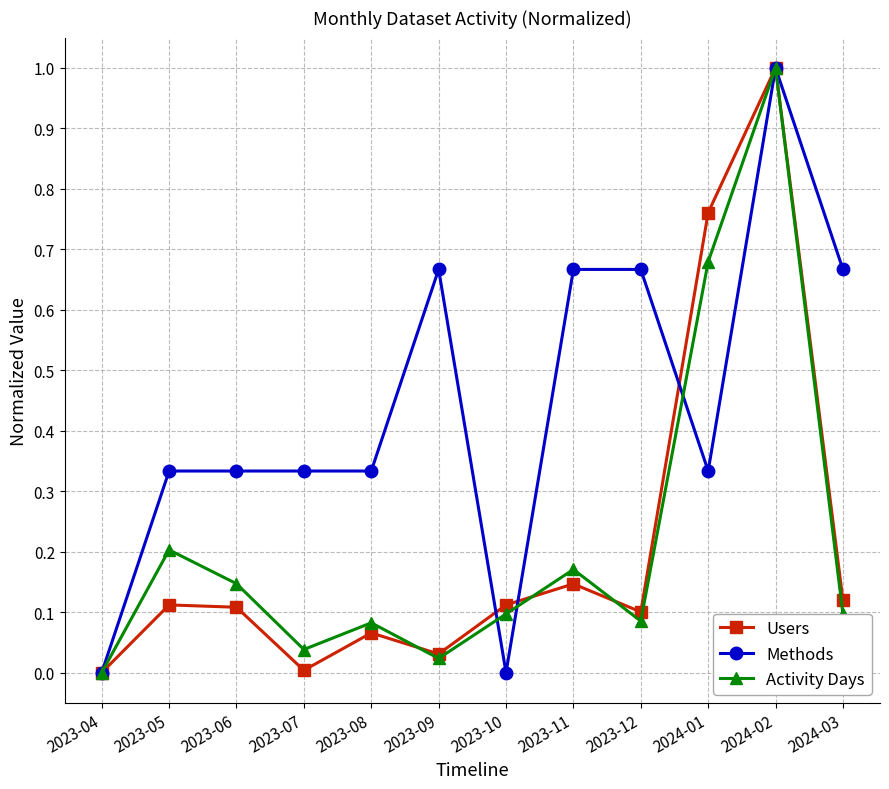

Count the number of categories in the chart.

12